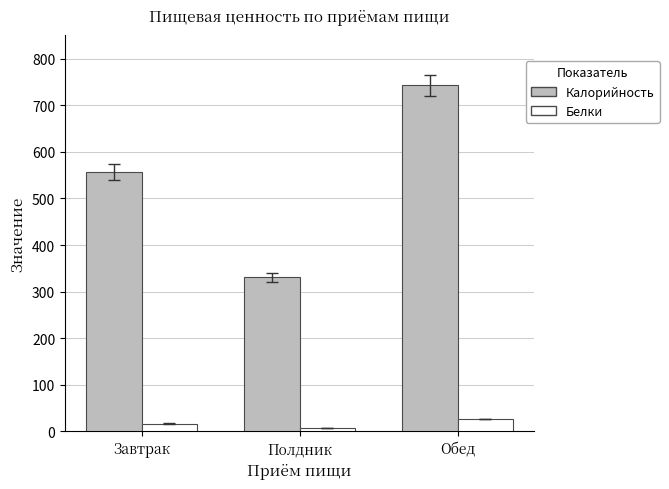

At which label is Белки closest to 17?

Завтрак